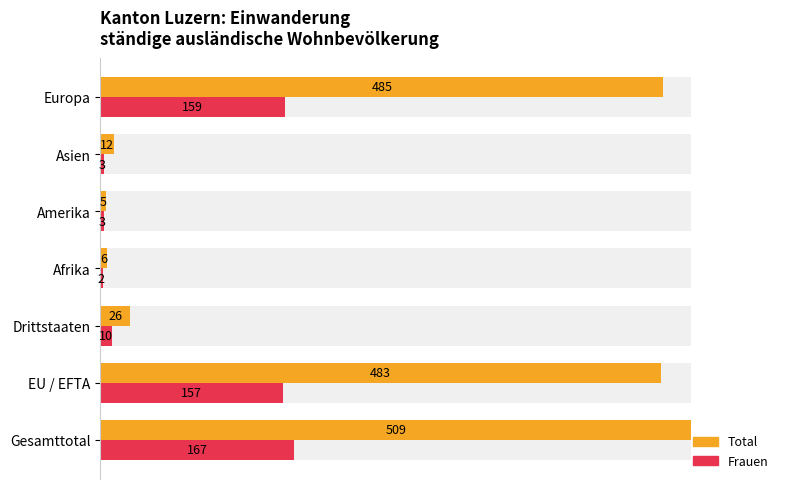

Are the bars horizontal?

Yes